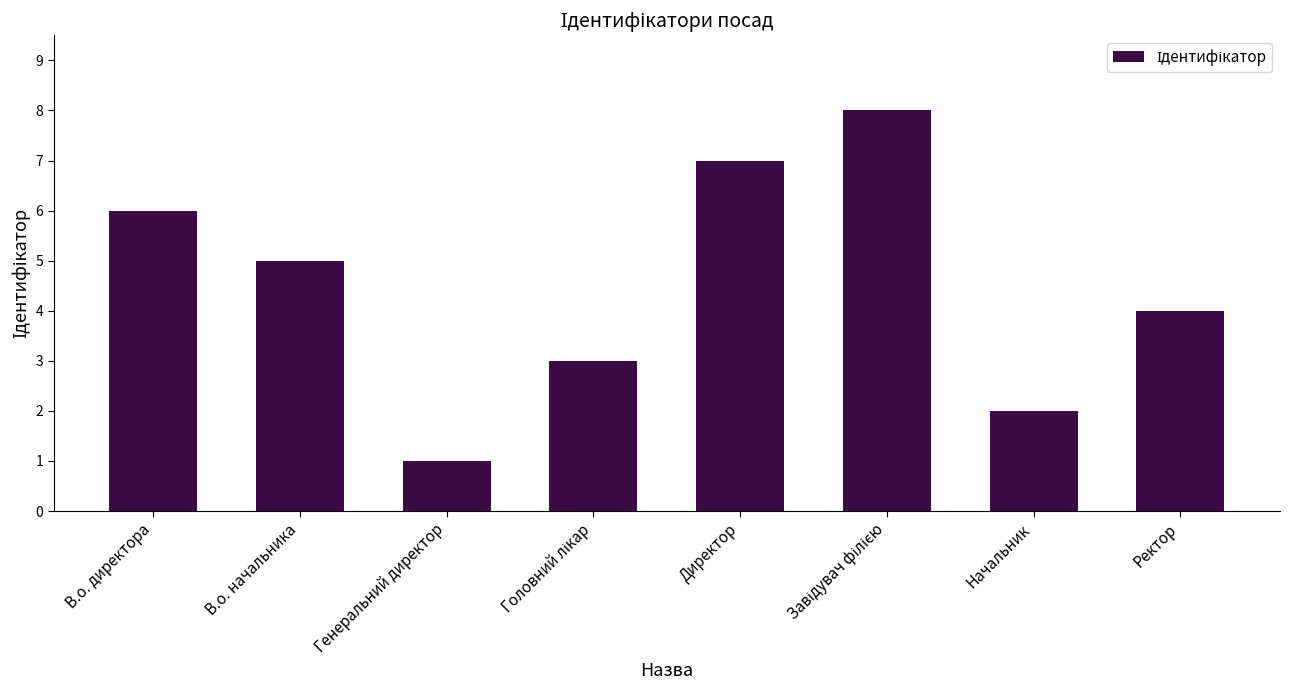

The value at Генеральний директор is 0. True or false?

False